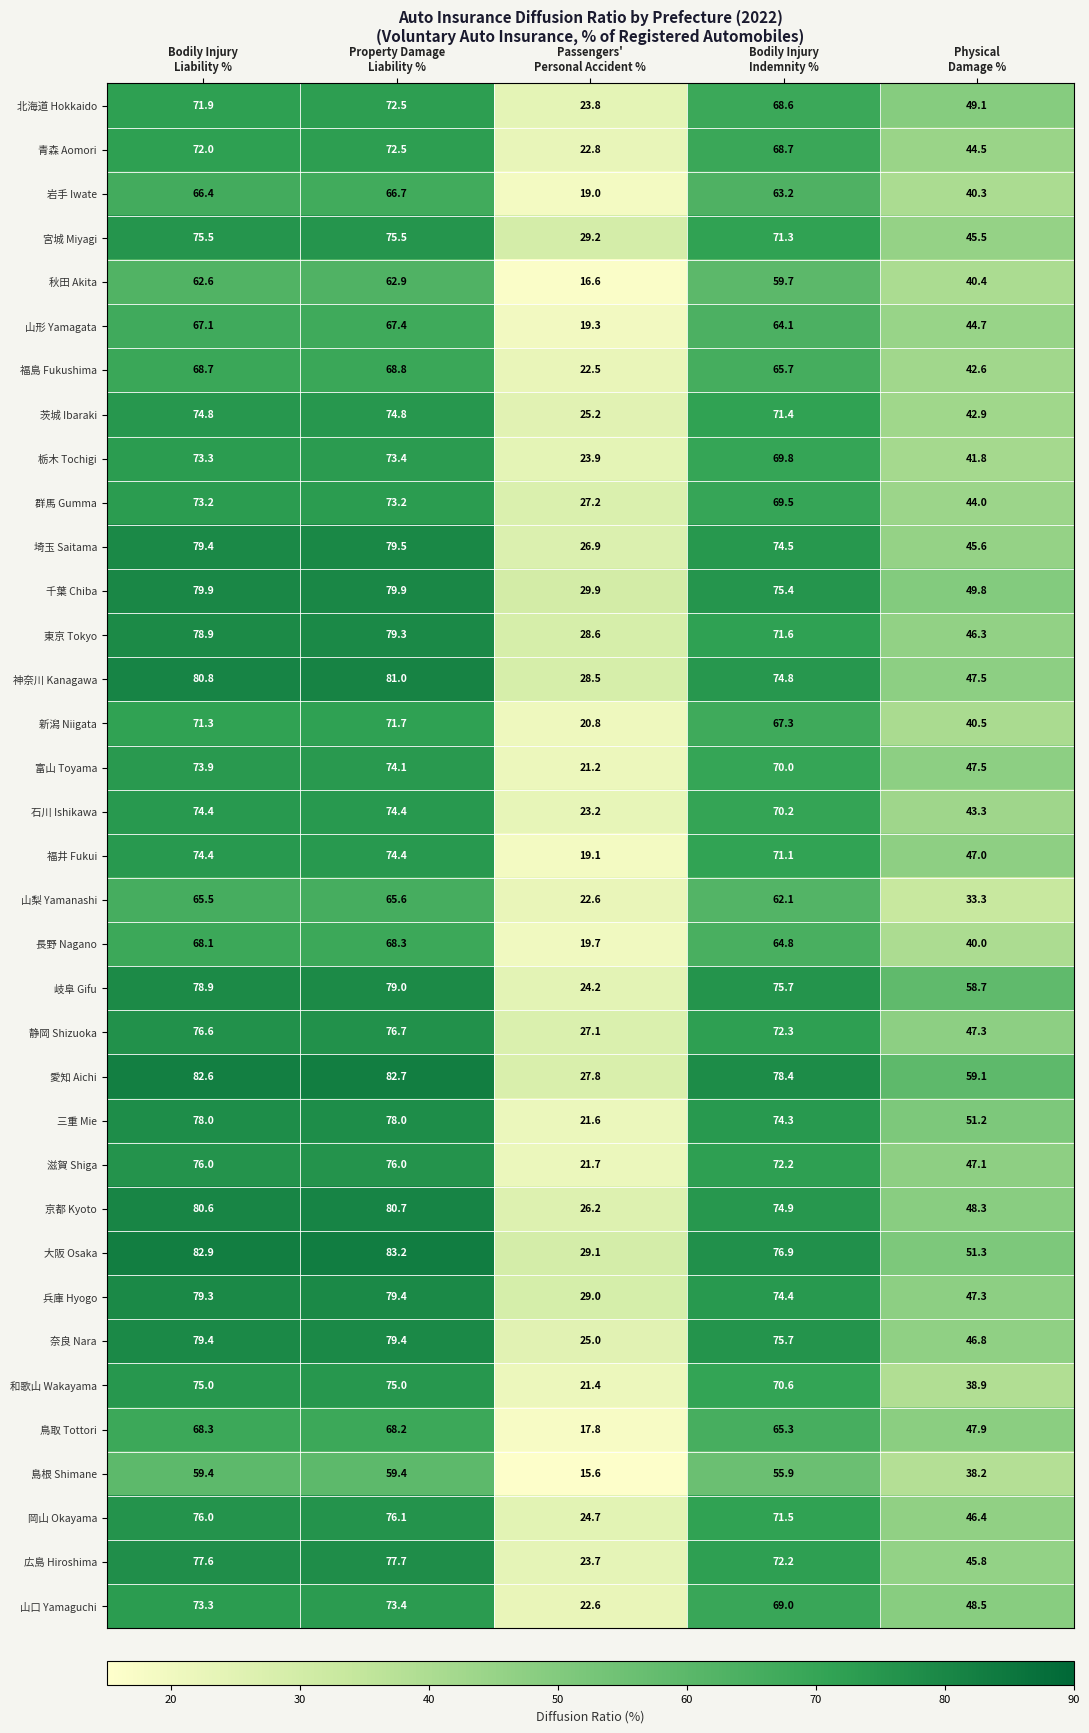

Which series has the largest range (max minus min)?

三重 Mie